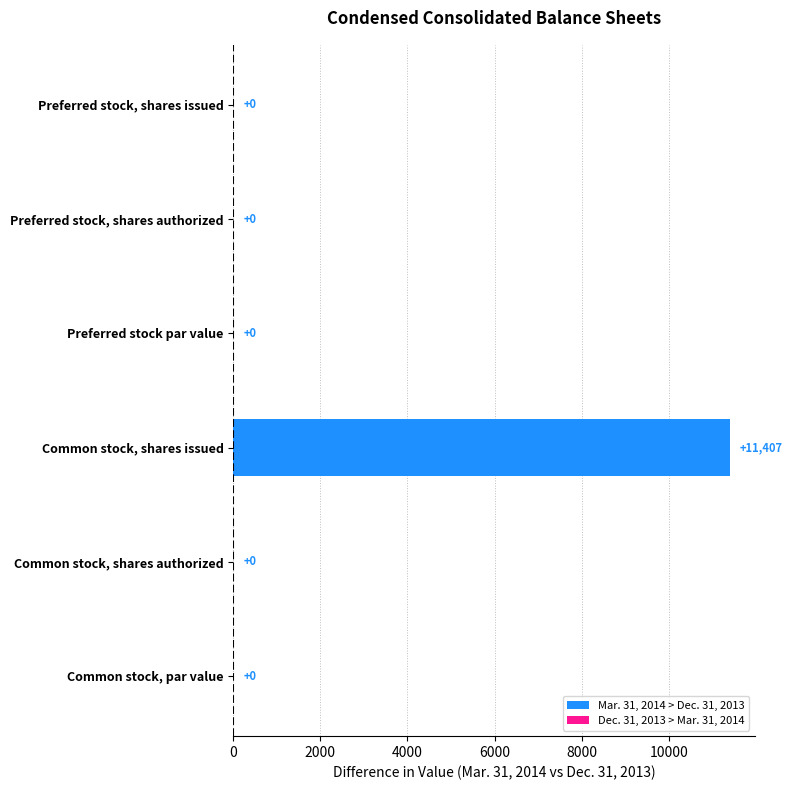

Reading top to bottom, list all the values displayed in this chart.

Preferred stock, shares issued=0	Preferred stock, shares authorized=0	Preferred stock par value=0	Common stock, shares issued=11407	Common stock, shares authorized=0	Common stock, par value=0